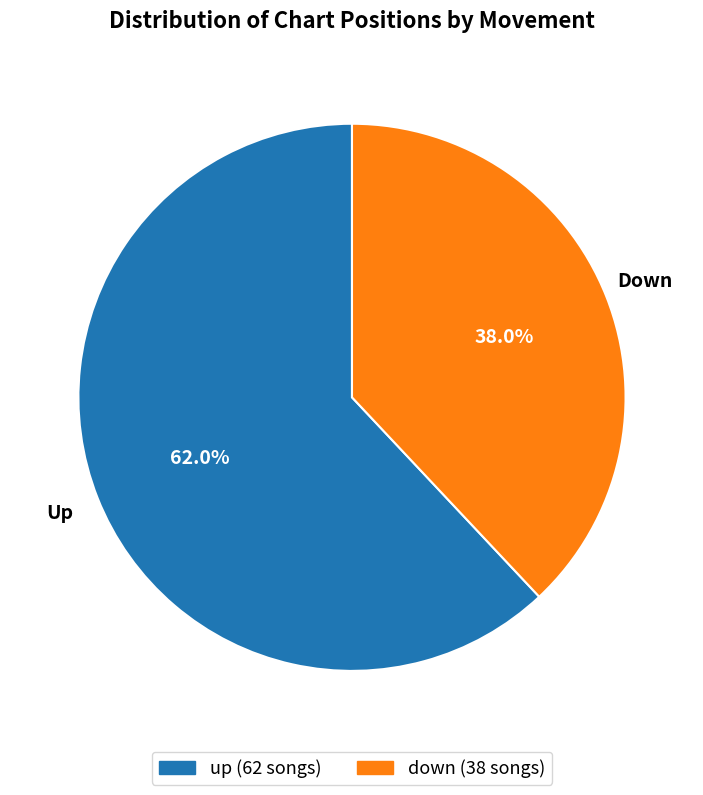

Is it true that up is 72% of the pie?

False